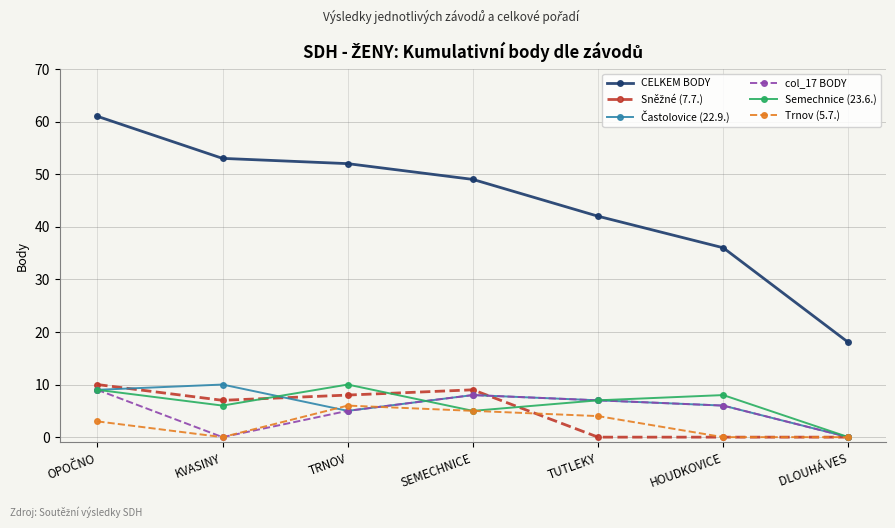

True or false: CELKEM BODY and Semechnice (23.6.) cross at least once.

False